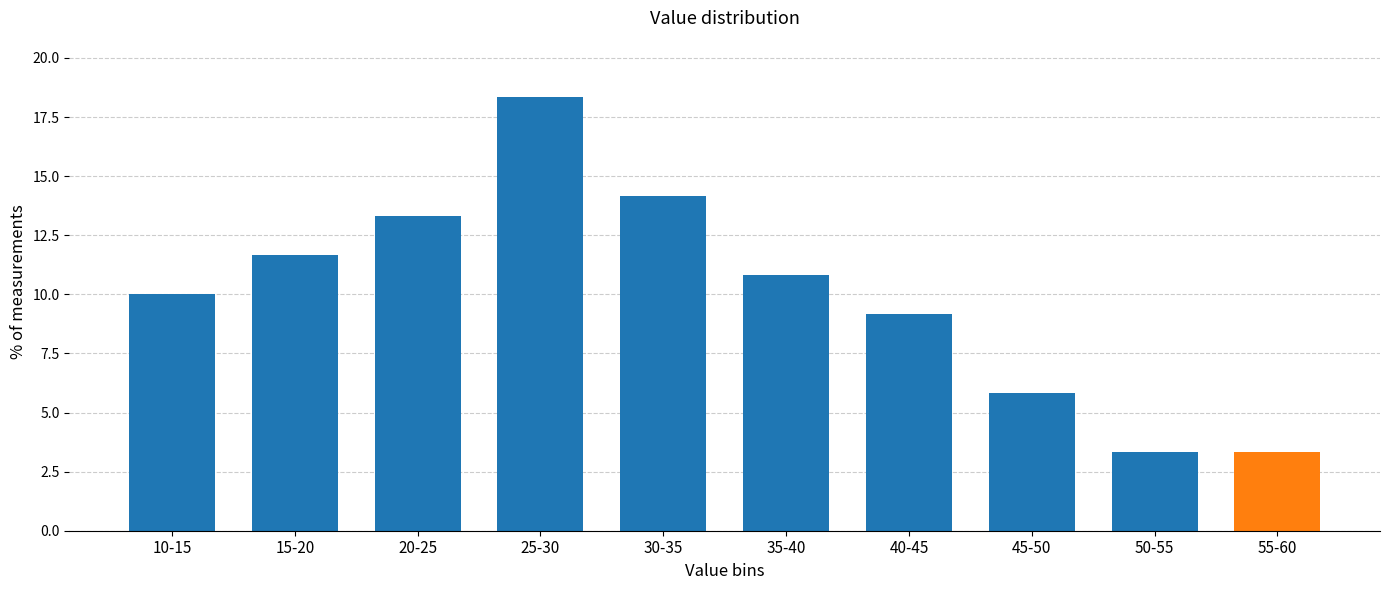

Reading left to right, extract all data points from this chart.

10.0	11.7	13.3	18.3	14.2	10.8	9.2	5.8	3.3	3.3